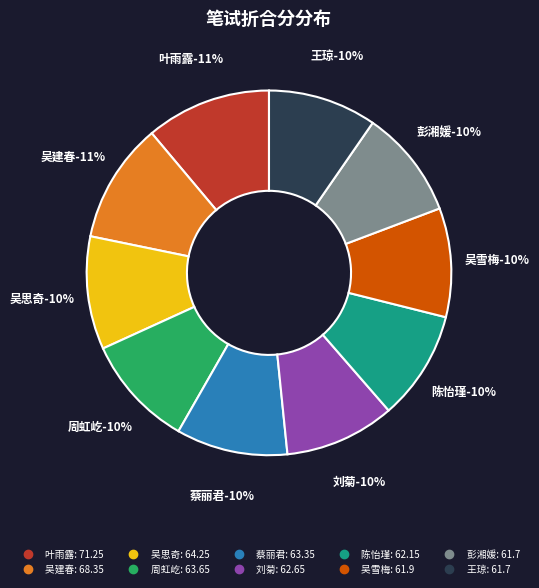

To the nearest percent, what percentage of the pie is 陈怡瑾?

10%